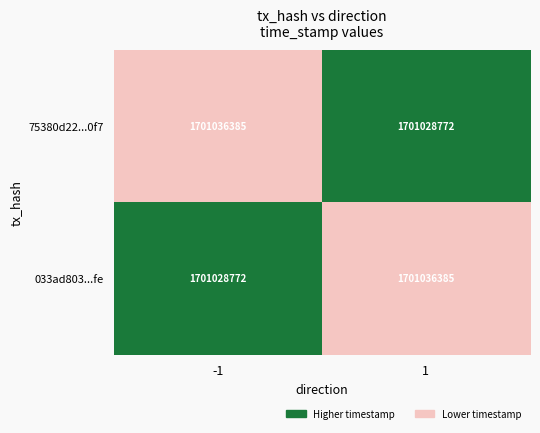

What is the total value across all series at -1?

3402065157